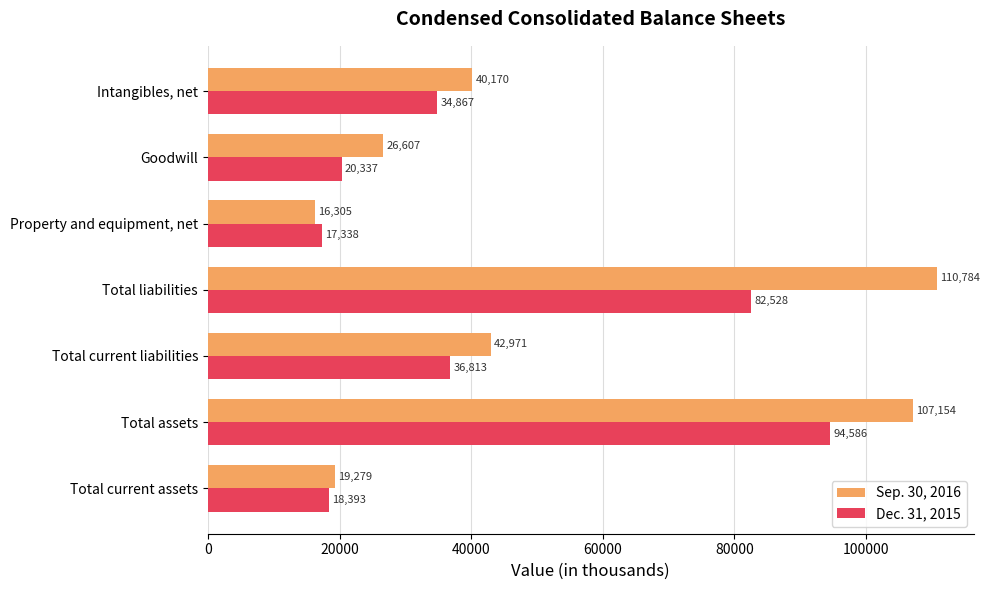

What is the greatest value displayed?

110784